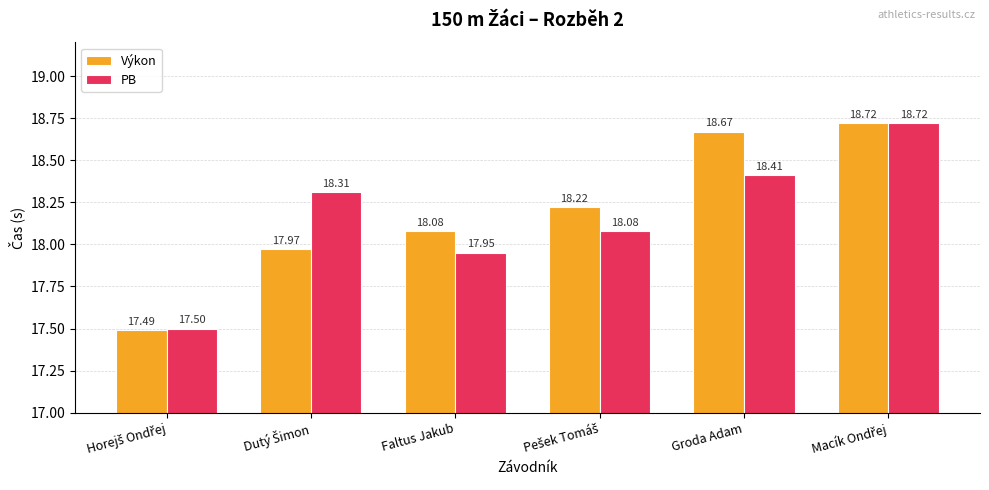

List the series in order of their overall mean, lowest first.

PB, Výkon